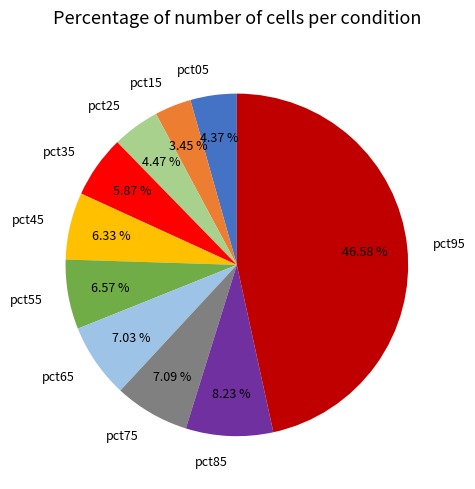

Which slice is the smallest?

pct15